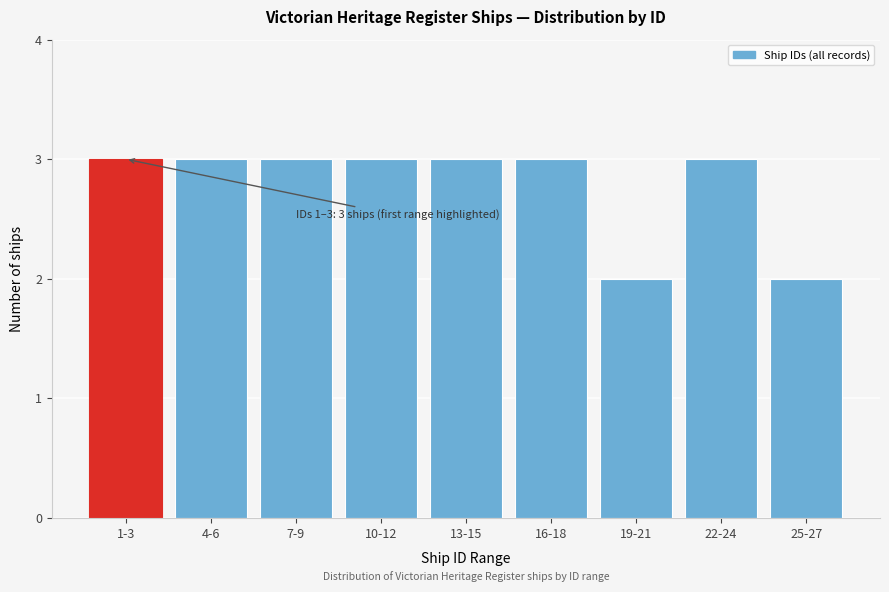

Reading left to right, list all the values displayed in this chart.

3	3	3	3	3	3	2	3	2